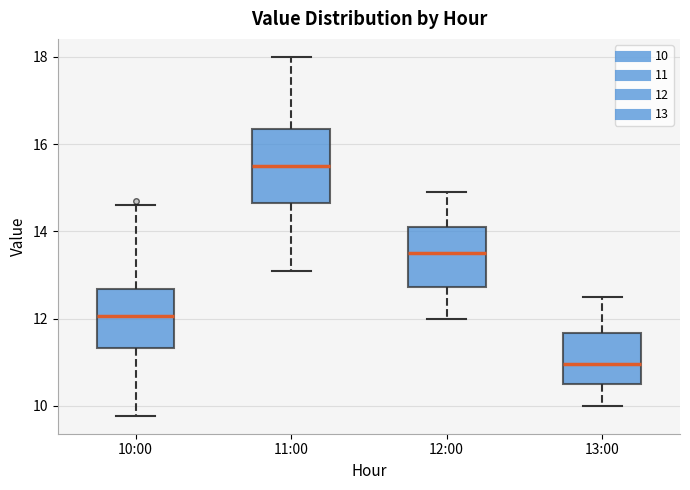

Which box is the tallest, from its lower edge to its upper edge?

11:00